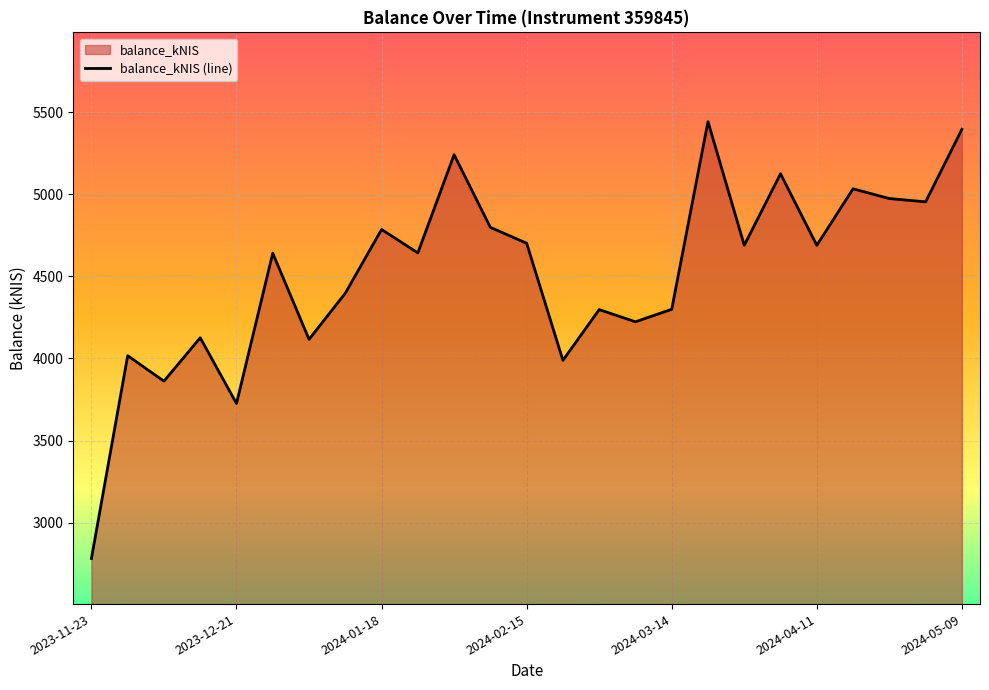

List the labels in order of value, smallest first.

2023-11-23, 2023-12-21, 2023-12-07, 2024-02-22, 2023-11-30, 2024-01-04, 2023-12-14, 2024-03-07, 2024-02-29, 2024-03-14, 2024-01-11, 2023-12-28, 2024-01-25, 2024-04-11, 2024-03-28, 2024-02-15, 2024-01-18, 2024-02-08, 2024-05-02, 2024-04-25, 2024-04-18, 2024-04-04, 2024-02-01, 2024-05-09, 2024-03-21